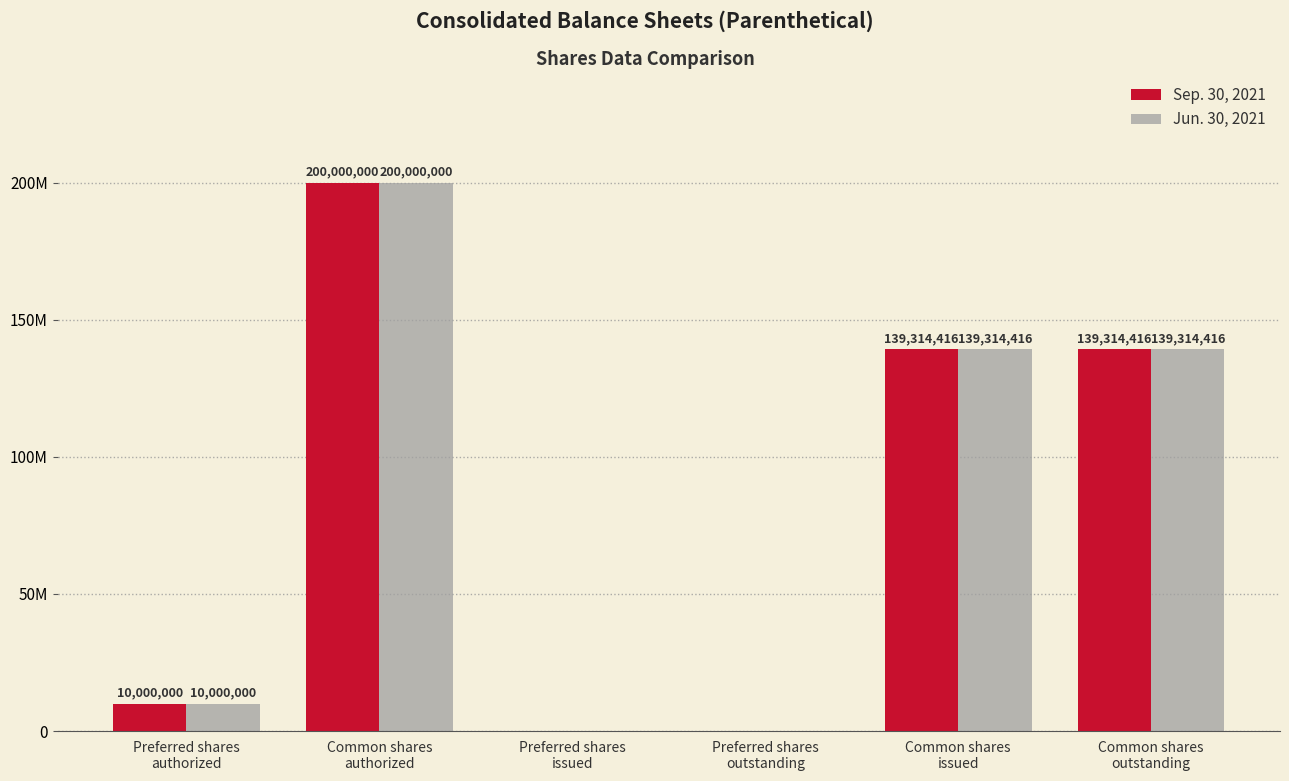

Are the bars grouped side by side (vs. stacked)?

Yes